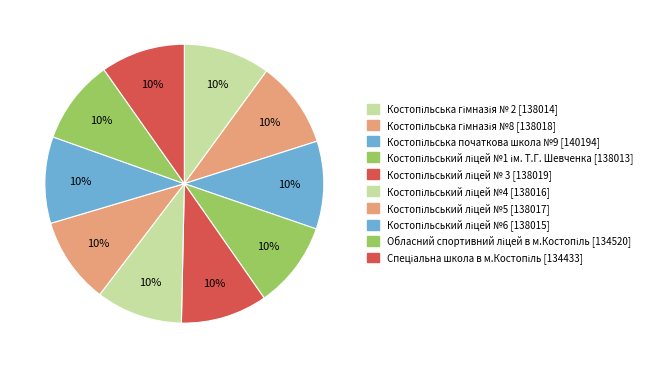

What is the ratio of the value at Костопільська гімназія № 2 to the value at Костопільський ліцей №4?

1.0